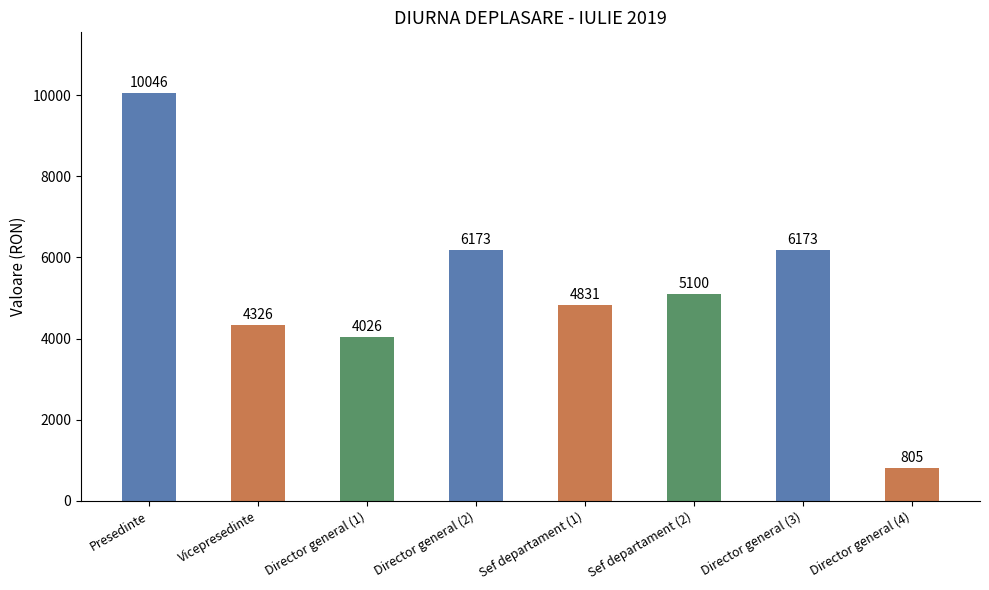

What is the label of the 1st bar from the right?

Director general (4)